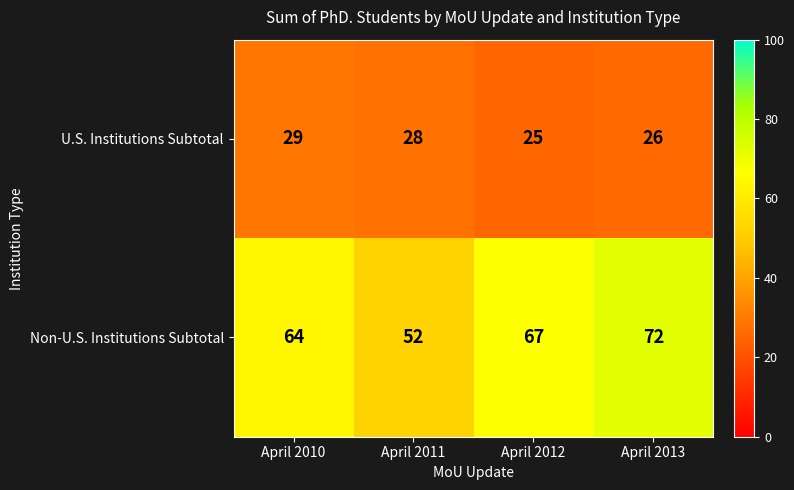

How many distinct data groups are displayed?

2